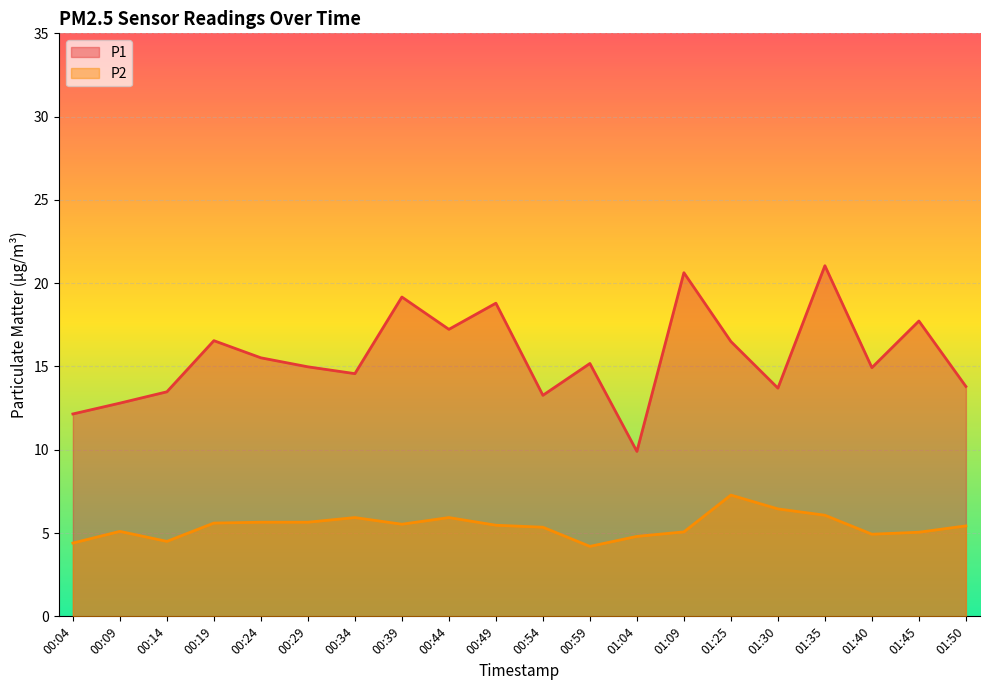

Which series has the widest spread of values?

P1